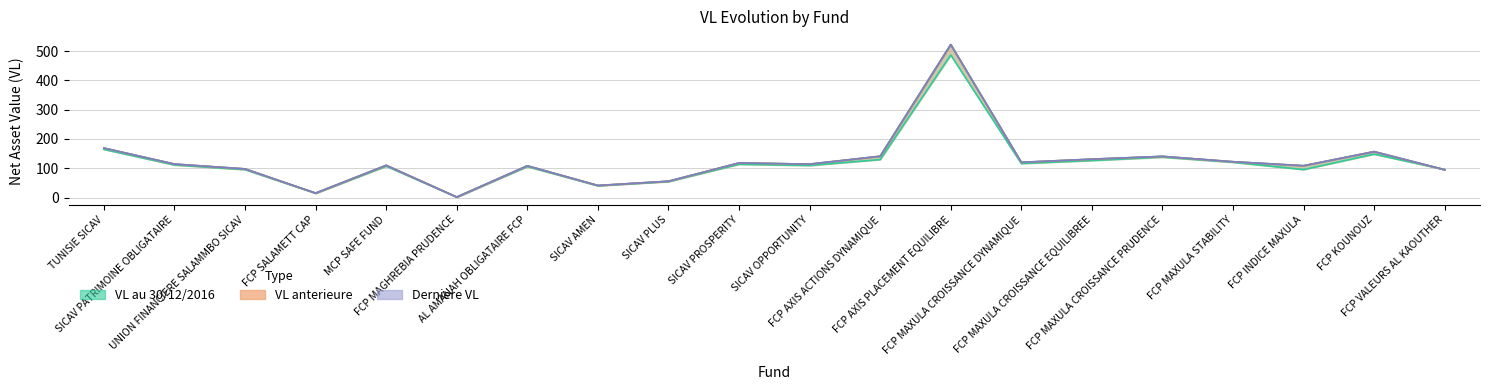

Which series changed the most between AL AMANAH OBLIGATAIRE FCP and FCP MAXULA CROISSANCE EQUILIBREE?

Derniere VL